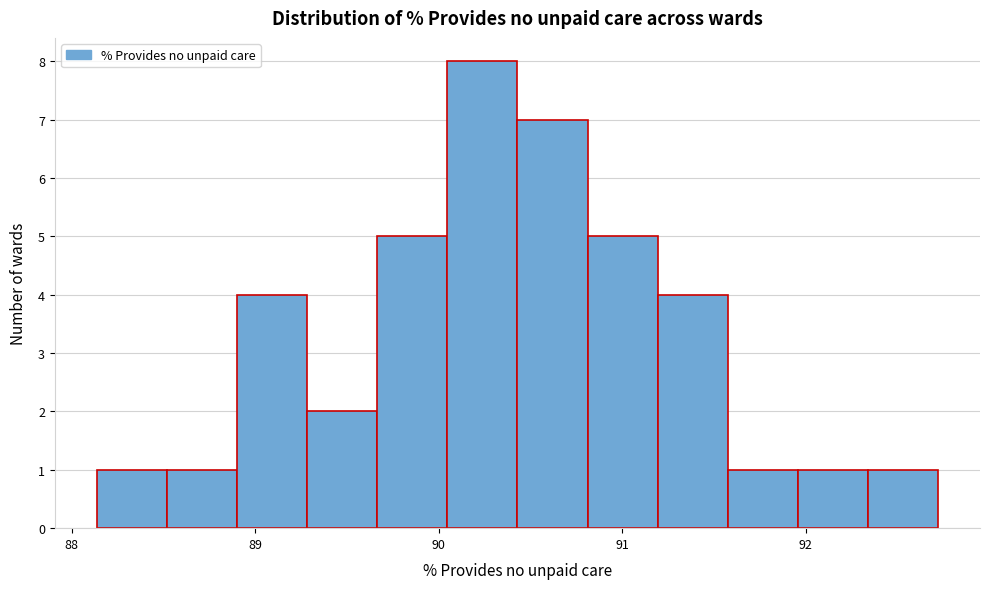

Around what value on the x-axis is the tallest bar? Give the approximate position of its centre, as read against the axis.

90.2